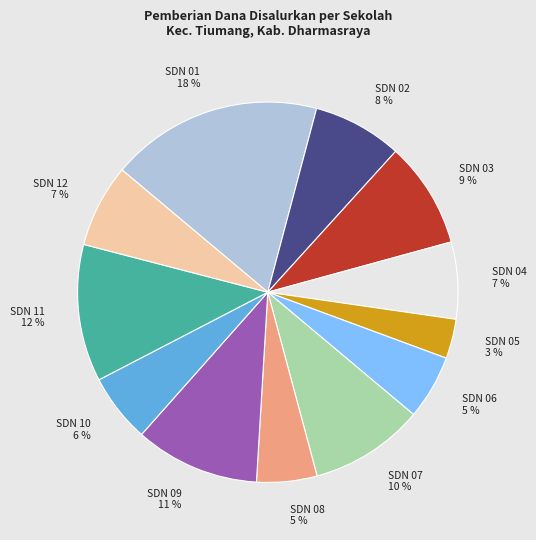

To the nearest percent, what is the average slice percentage?

8%